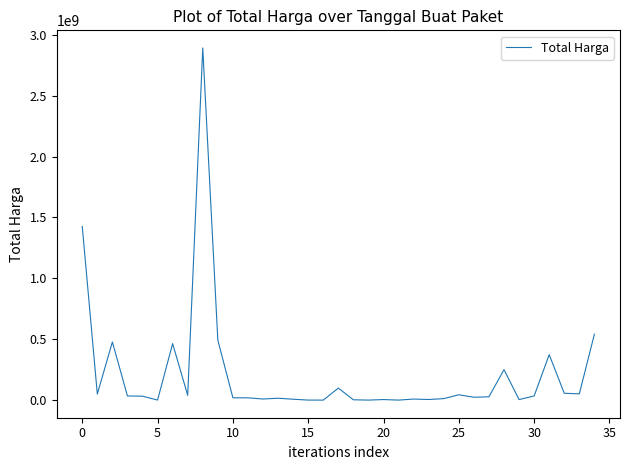

What is the difference between the maximum and minimum values?

2892044000